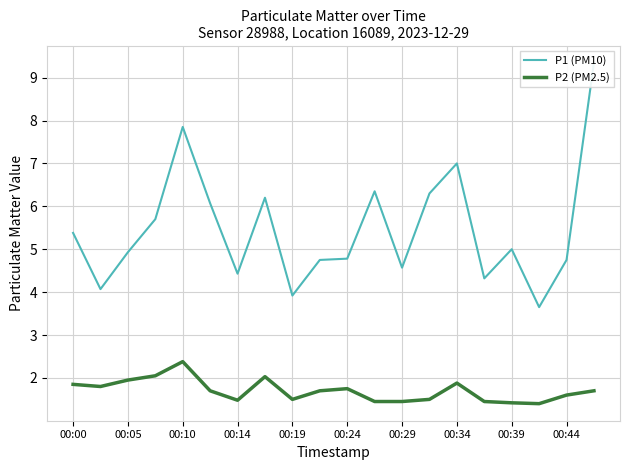

True or false: P2 (PM2.5) has a value of 1.5 at 00:14.

True